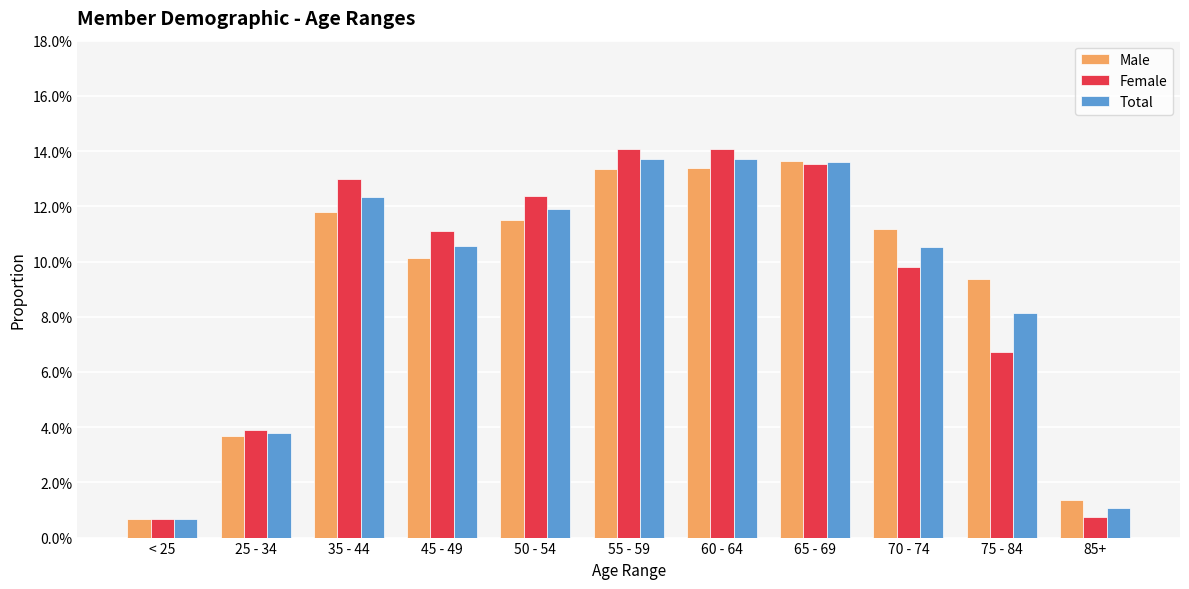

The Male series shows 0.0 at 25 - 34. True or false?

False